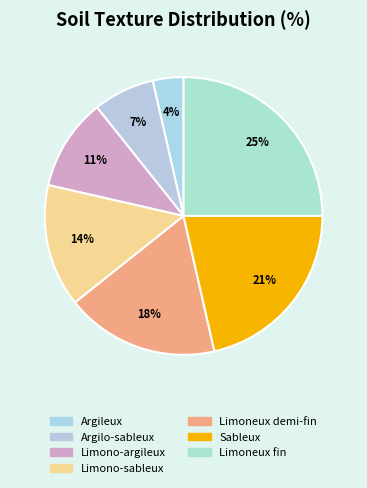

How many segments does this pie chart have?

7